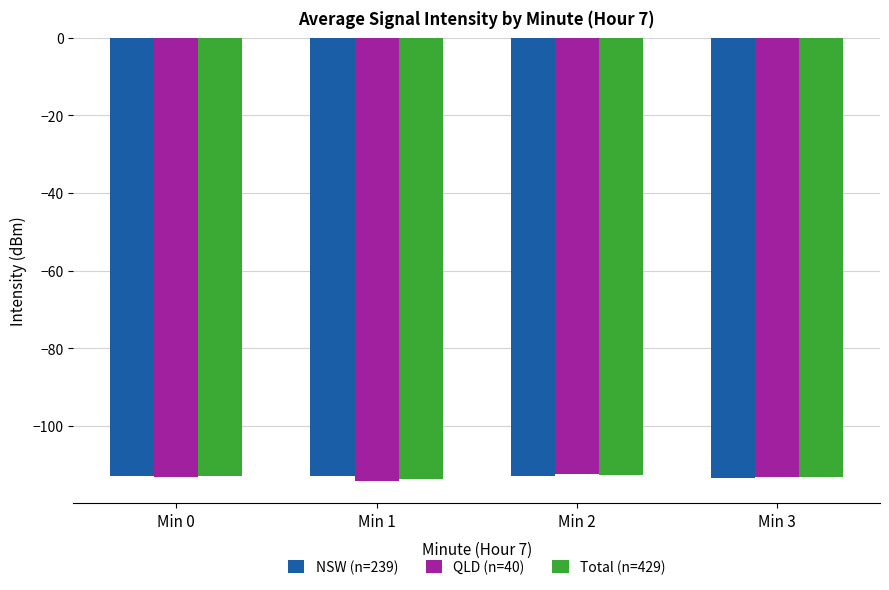

Rank the series by their maximum value, from lowest to highest.

NSW (n=239), Total (n=429), QLD (n=40)